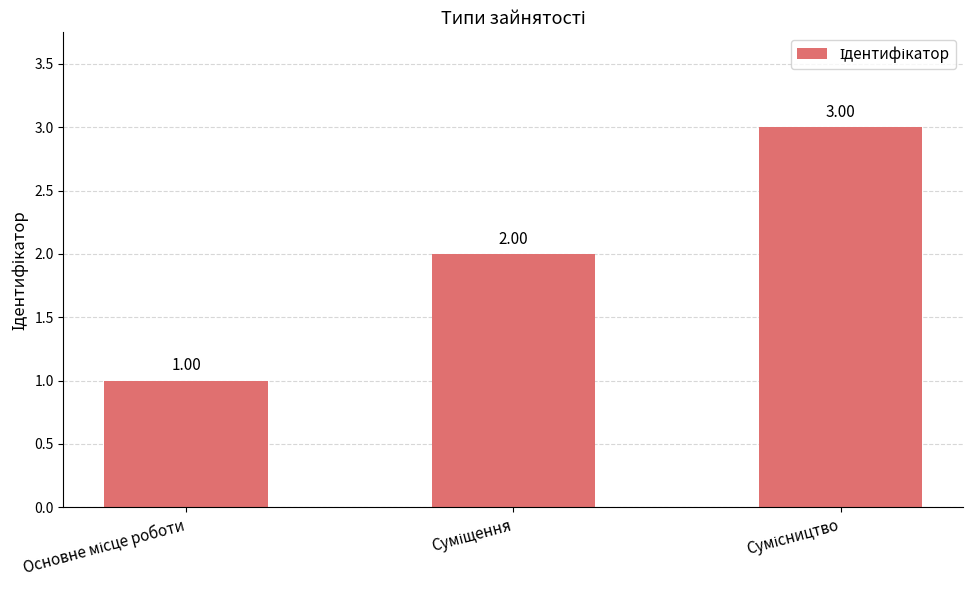

List the labels in order of value, smallest first.

Основне місце роботи, Суміщення, Сумісництво